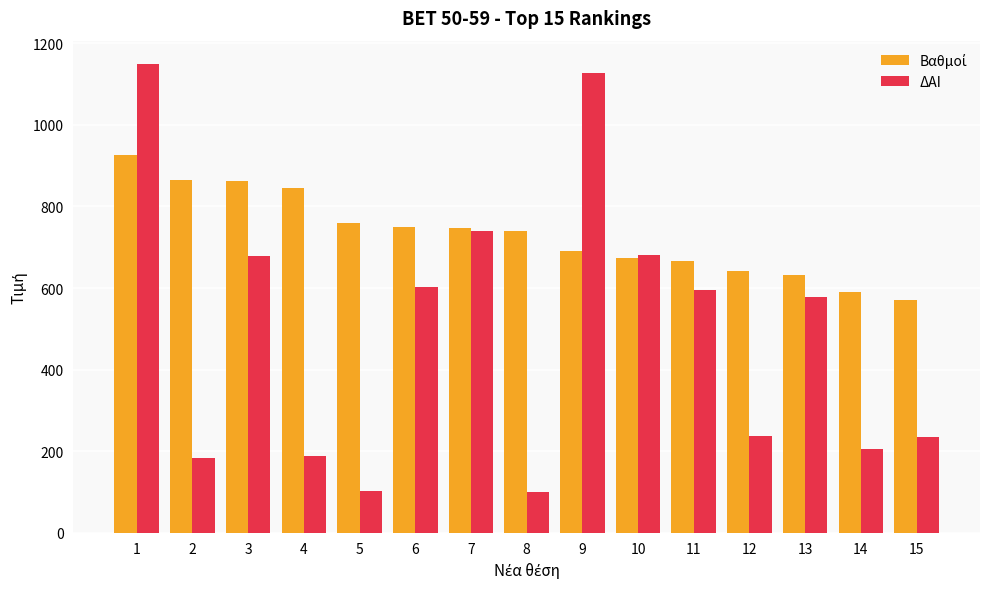

How many bars are there in each group?

2